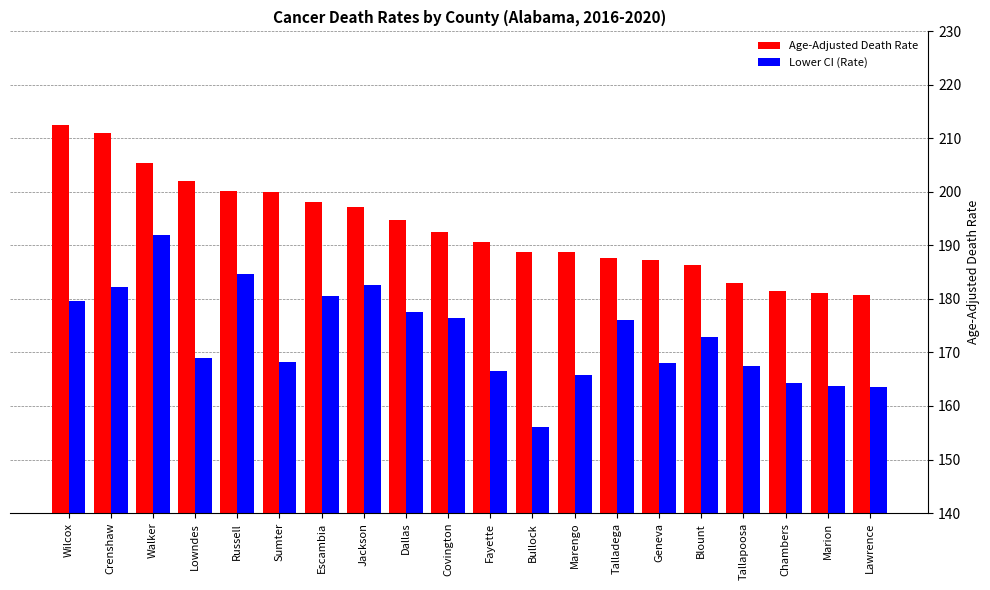

Which category has the lowest value across all series?

Bullock